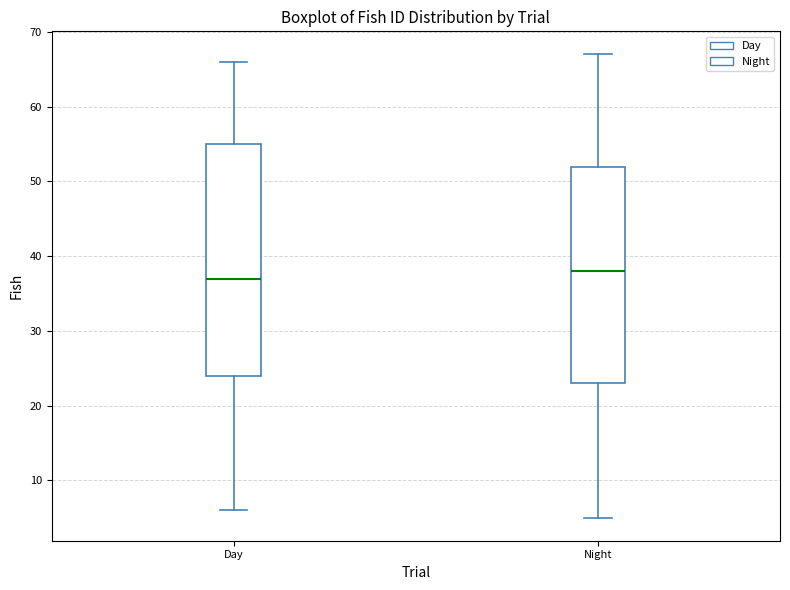

Which box's median line is the highest?

Night